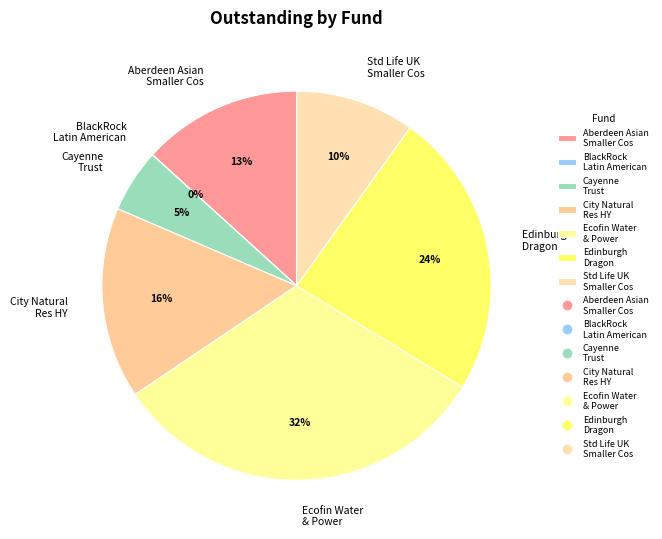

Do Cayenne Trust and Std Life UK Smaller Cos together represent more than half of the pie?

No